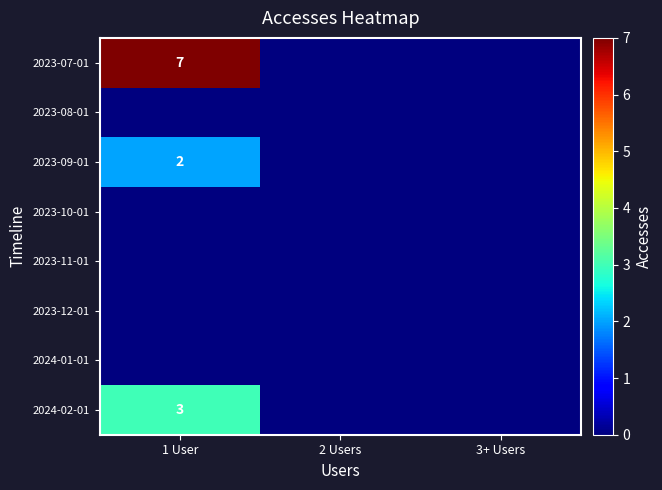

The value of 2023-09-01 at 1 User is 3. True or false?

False